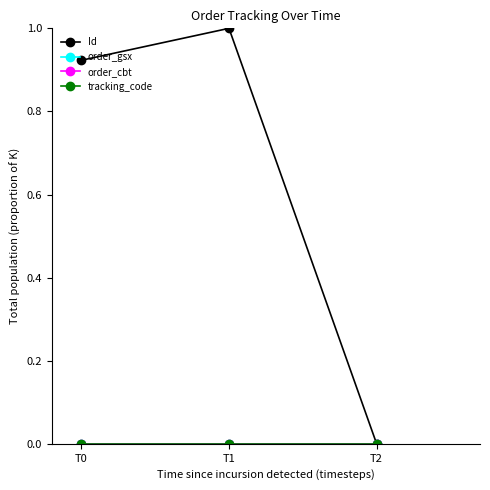

At which label does Id reach its minimum?

T2